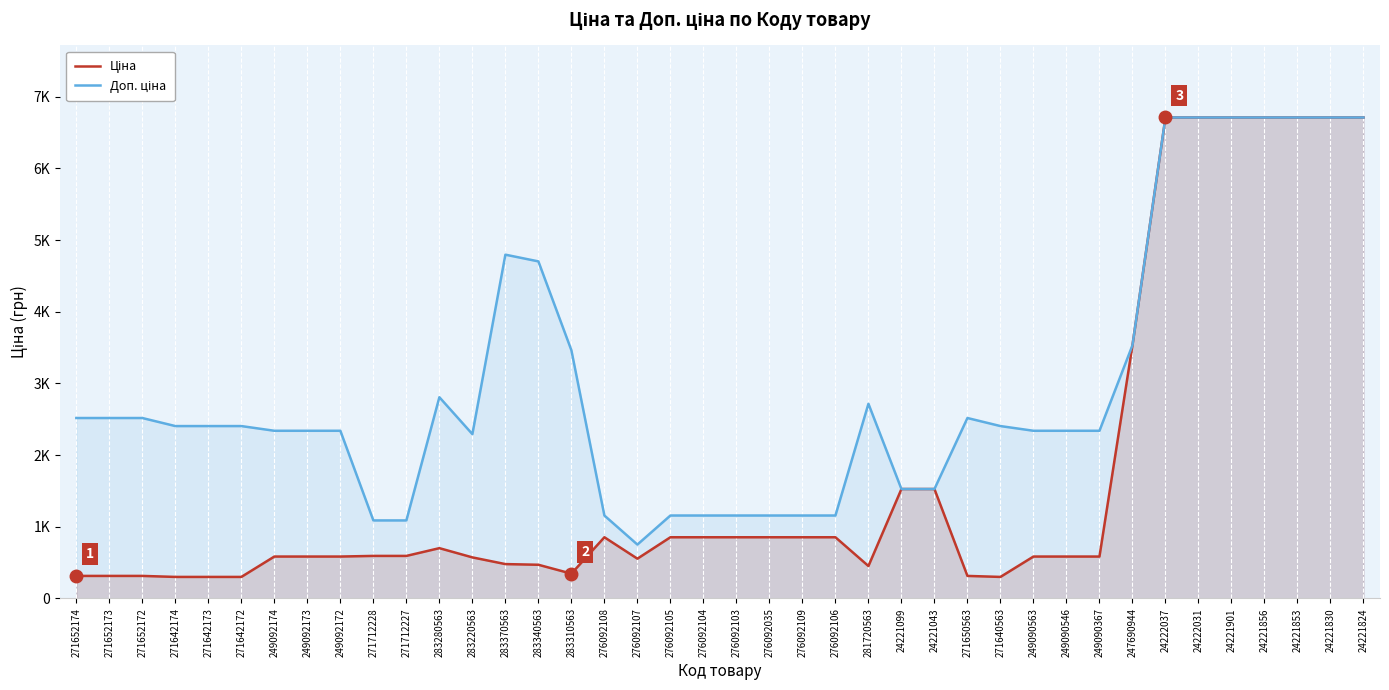

The Доп. ціна series shows 1638.4 at 24221830. True or false?

False